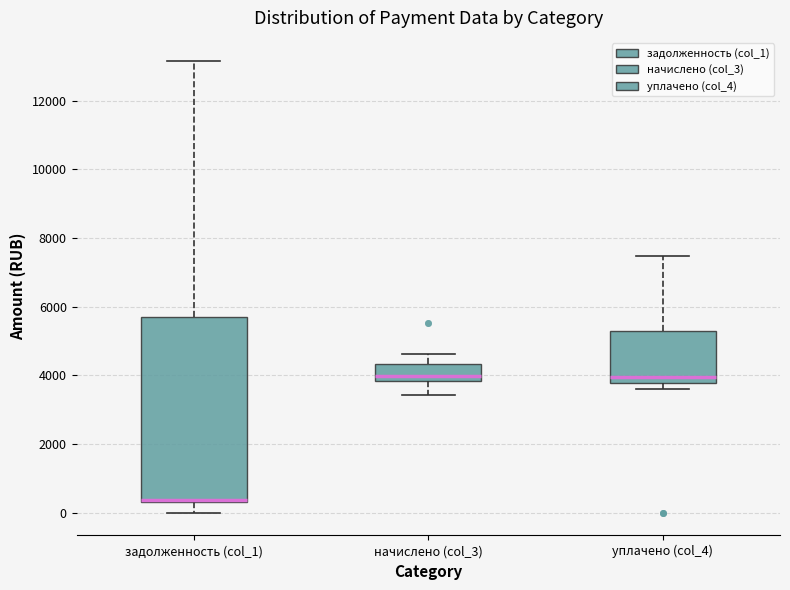

Where does the lower whisker of the box for задолженность (col_1) end on the y-axis? The values are not printed on the chart, so give them approximately, as read against the axis.

0